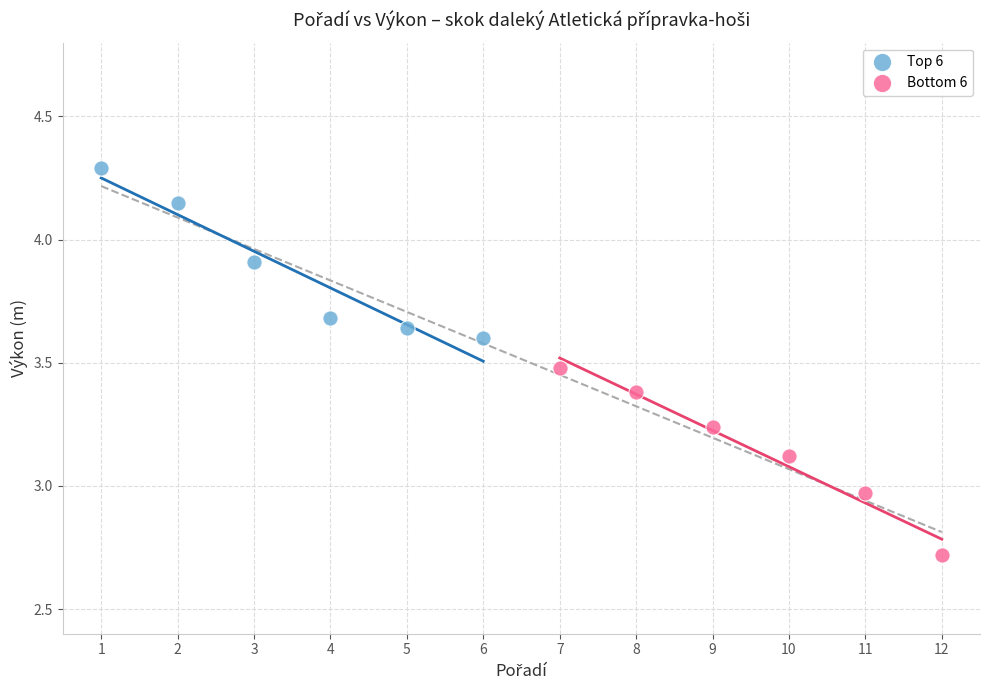

What are all the series names shown in the legend?

Top 6, Bottom 6